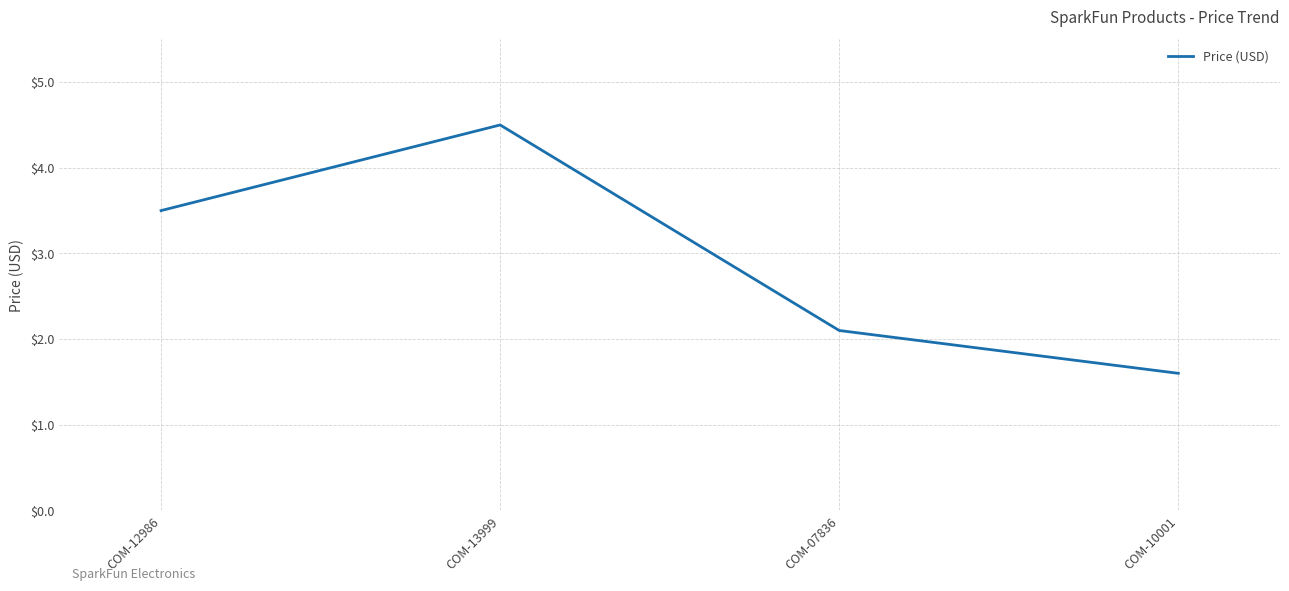

How many values exceed 3?

2